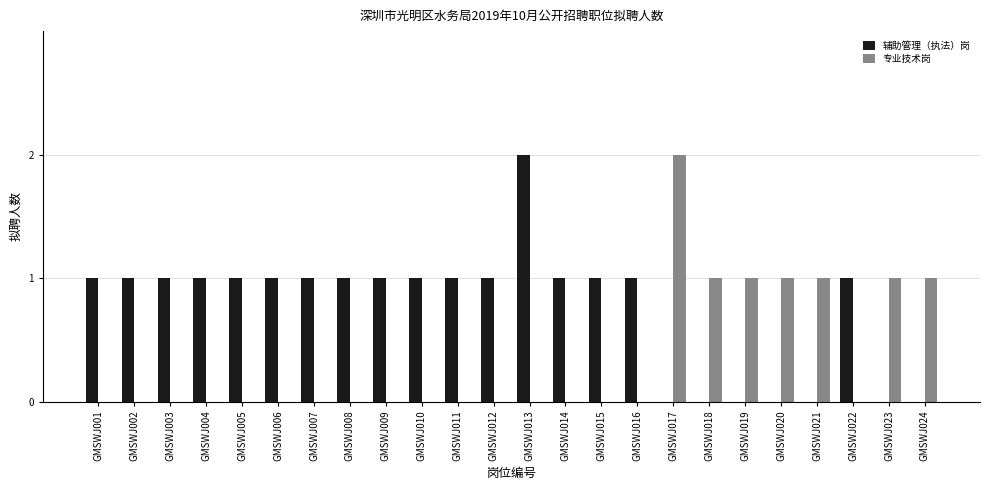

The 辅助管理（执法）岗 series shows 1 at GMSWJ007. True or false?

True